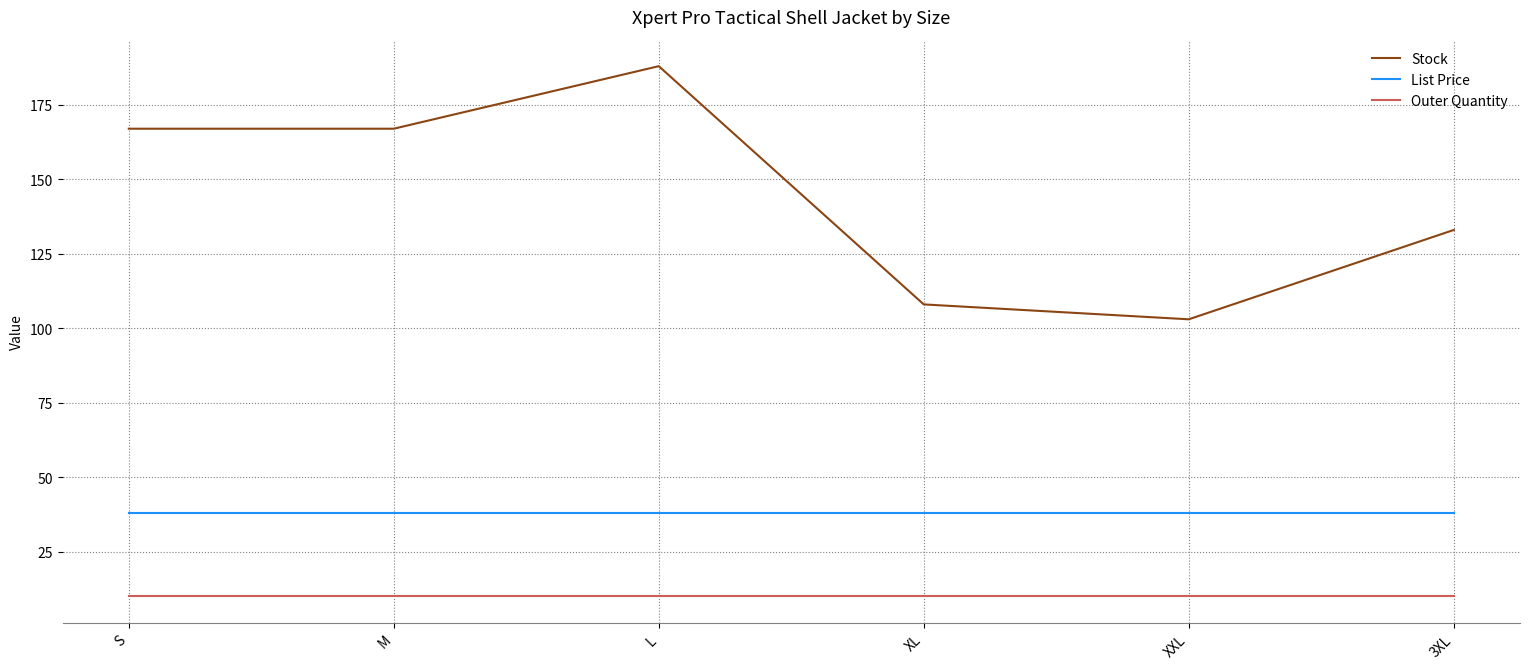

What position from the right is XL?

3